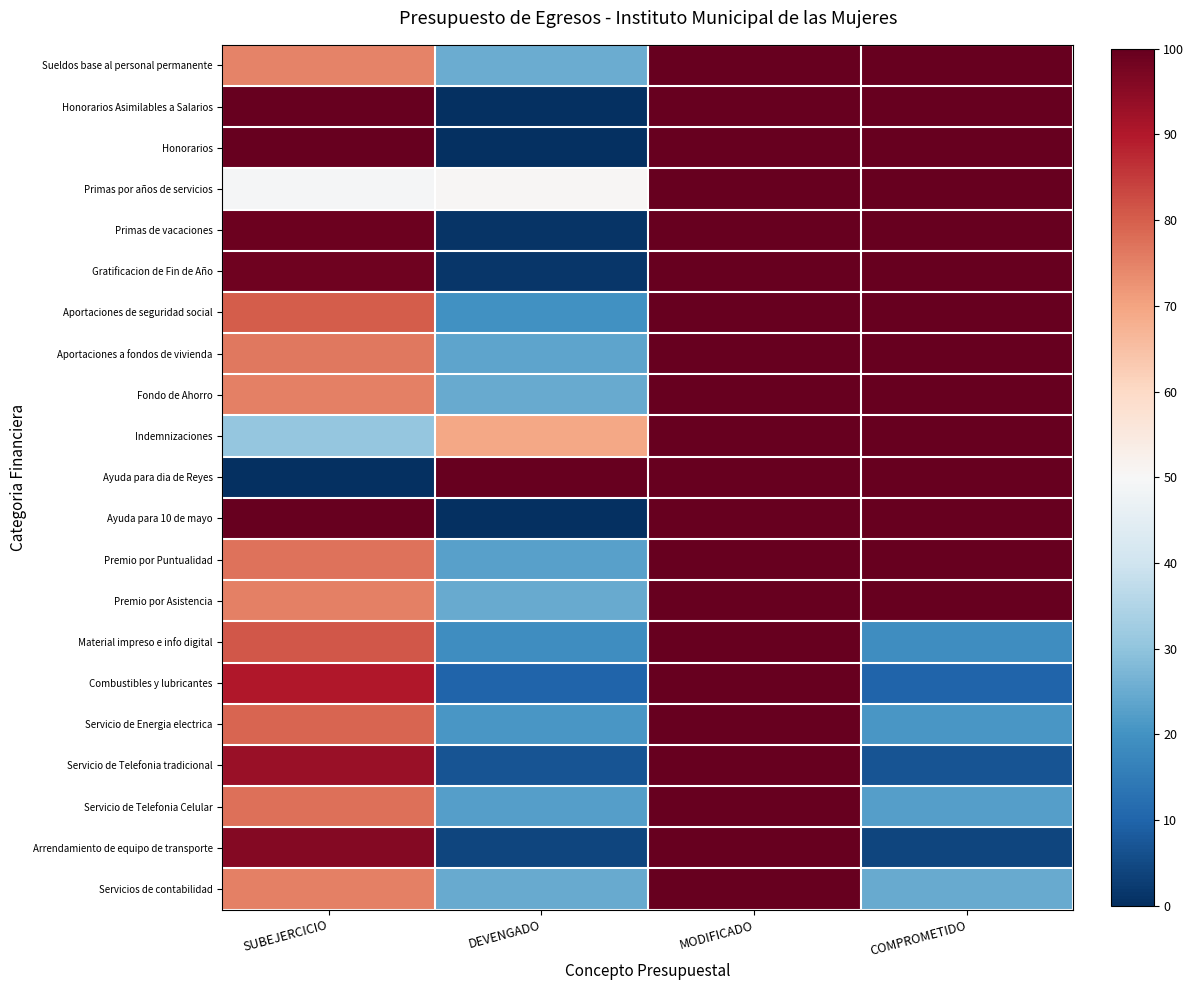

What is the total value across all series at MODIFICADO?

2100.0